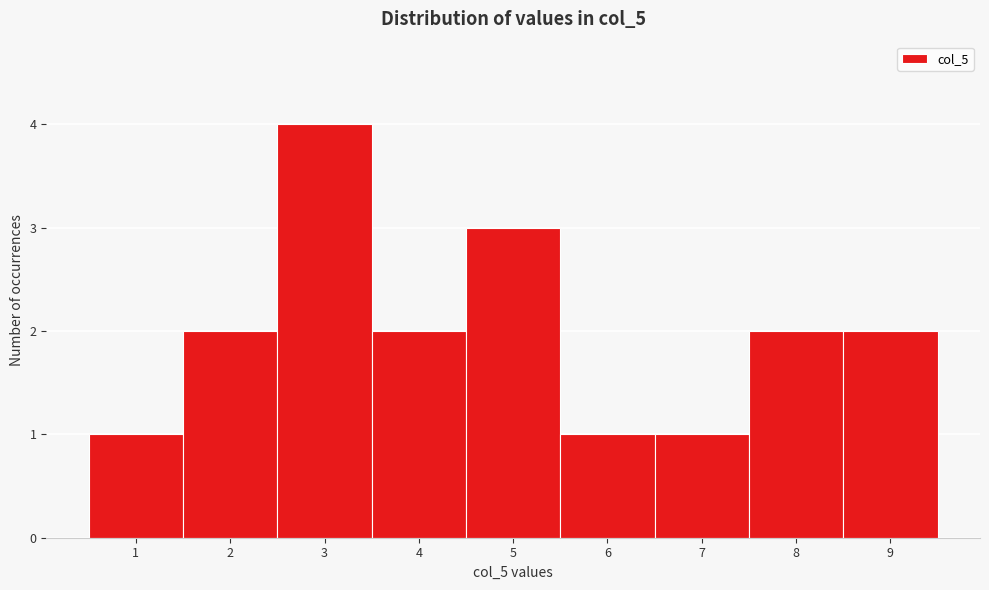

Reading left to right, what are all the values shown in this chart?

1=1	2=2	3=4	4=2	5=3	6=1	7=1	8=2	9=2